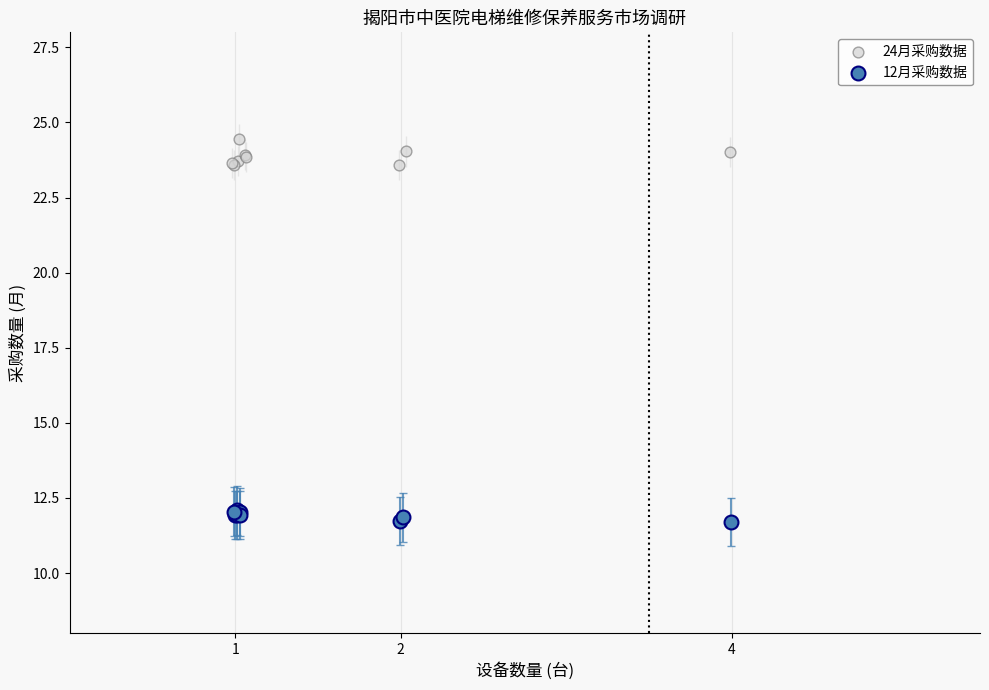

Which series reaches the maximum Y coordinate?

24月采购数据